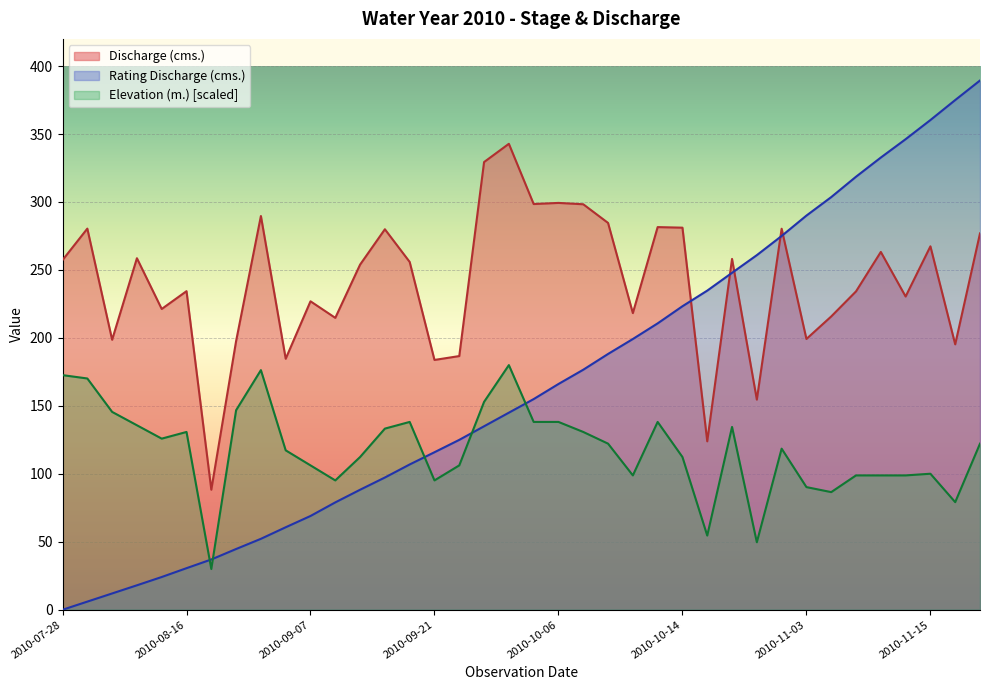

Which series has the largest range (max minus min)?

Rating Discharge (cms.)